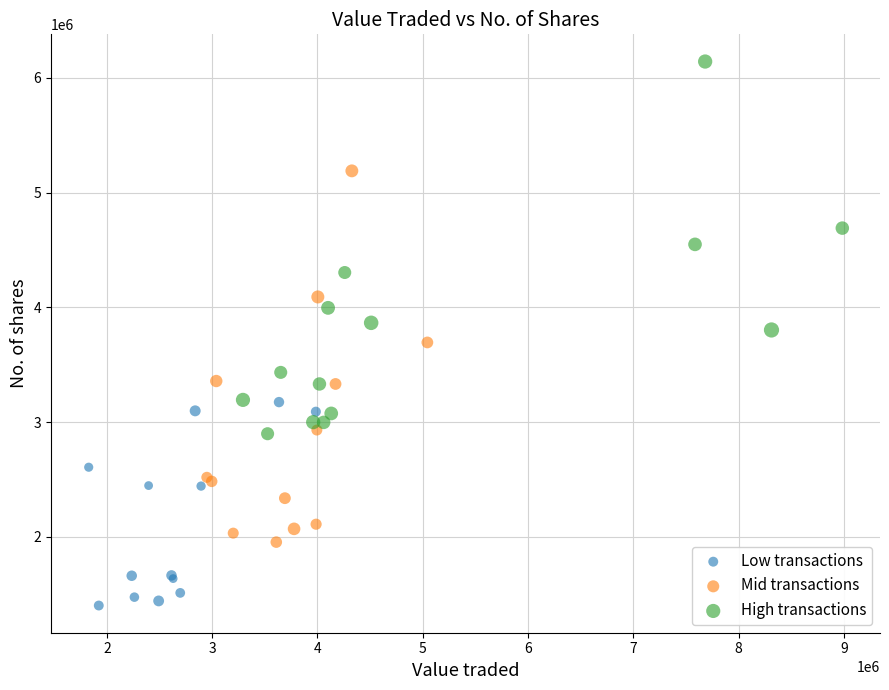

Which series reaches the maximum Y coordinate?

High transactions